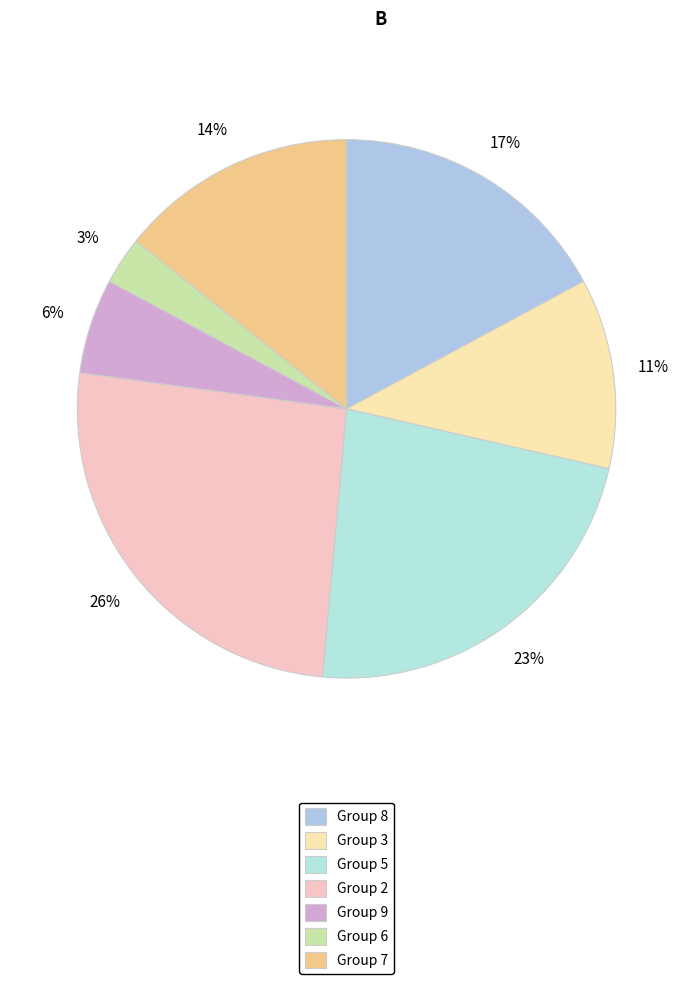

Which category has the smallest portion of the pie?

Group 6